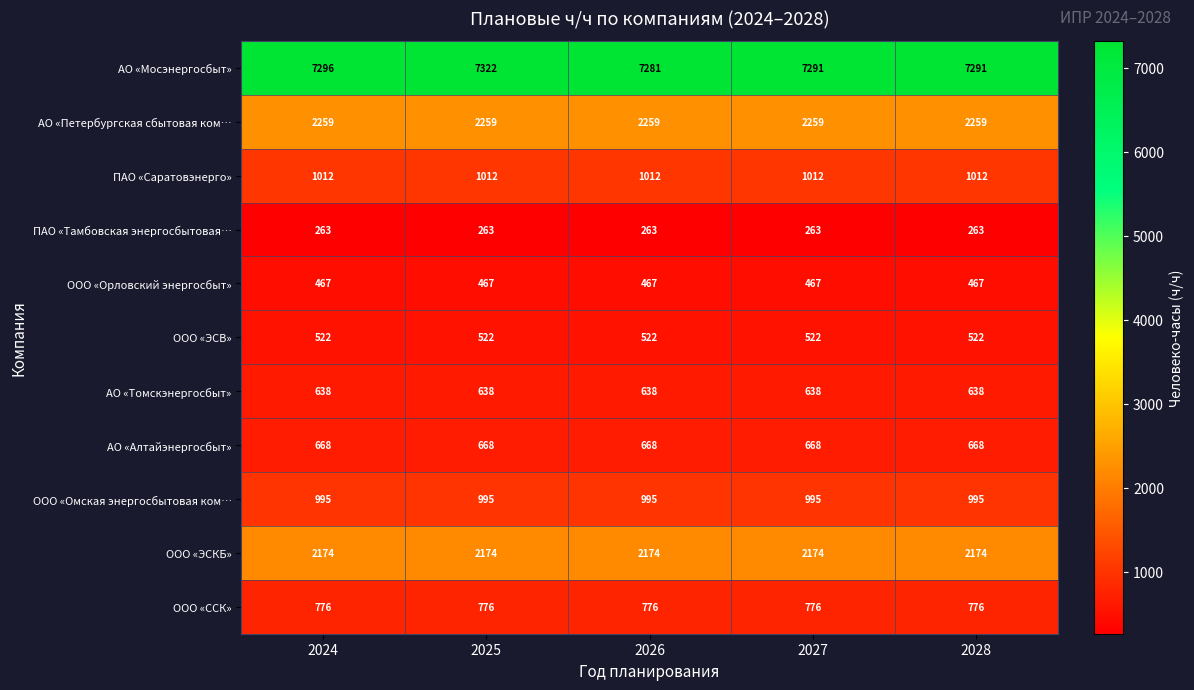

List the series in order of their peak value, lowest first.

ПАО «Тамбовская энергосбытовая…, ООО «Орловский энергосбыт», ООО «ЭСВ», АО «Томскэнергосбыт», АО «Алтайэнергосбыт», ООО «ССК», ООО «Омская энергосбытовая ком…, ПАО «Саратовэнерго», ООО «ЭСКБ», АО «Петербургская сбытовая ком…, АО «Мосэнергосбыт»